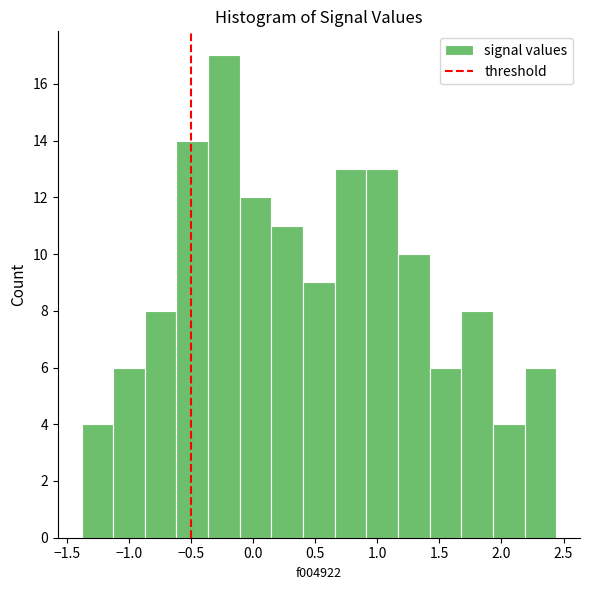

What is the height of the bar covering 0.40 to 0.65 on the x-axis? Neither the bar edges nor the heights are printed on the chart, so give them approximately, as read against the axes.

9